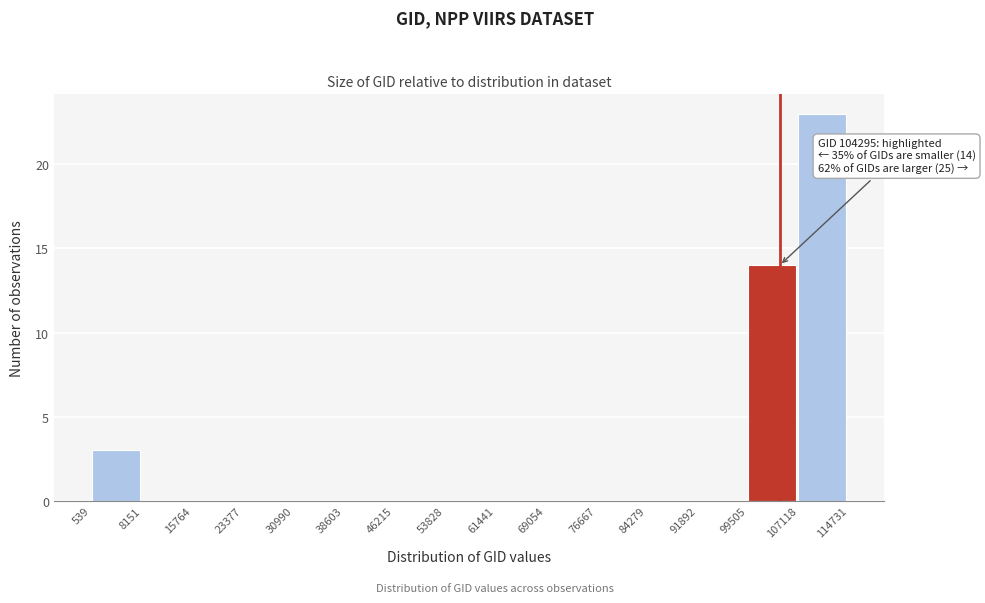

Over which range of the x-axis is the bar tallest?

107118 to 114731